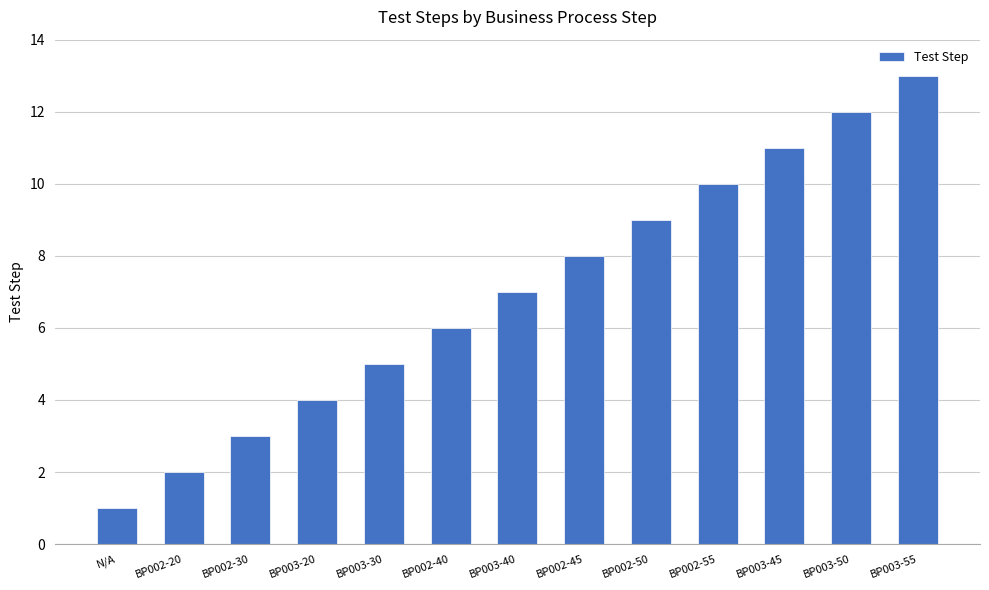

What is the change in value from BP002-20 to BP002-50?

+7